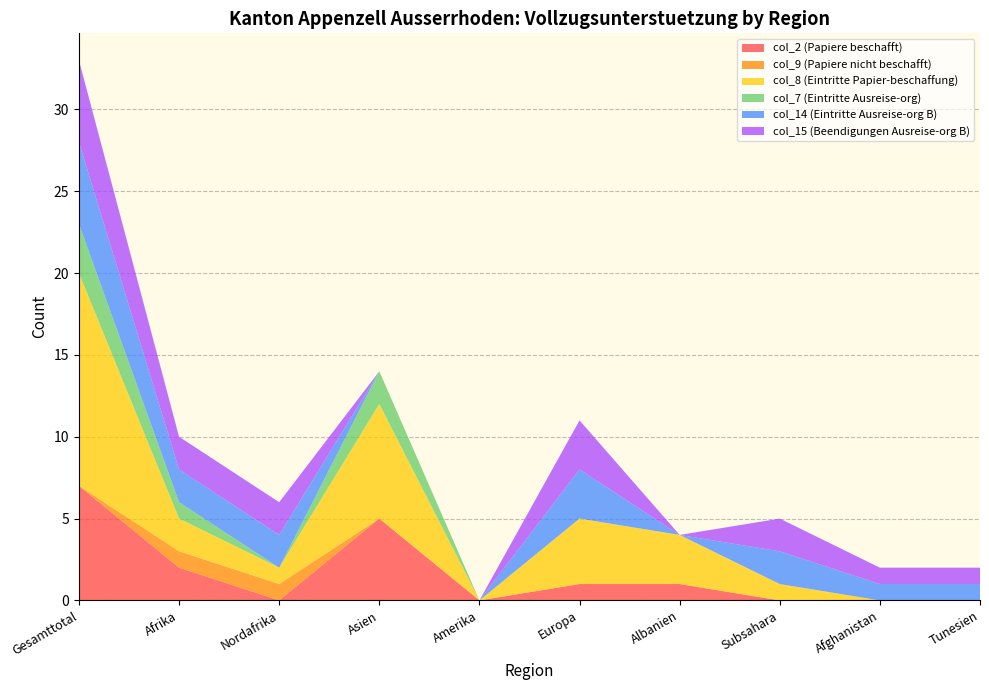

Reading right to left, what are all the values shown in this chart?

col_2 (Papiere beschafft): 0	0	0	1	1	0	5	0	2	7
col_9 (Papiere nicht beschafft): 0	0	0	0	0	0	0	1	1	0
col_8 (Eintritte Papier-beschaffung): 0	0	1	3	4	0	7	1	2	13
col_7 (Eintritte Ausreise-org): 0	0	0	0	0	0	2	0	1	3
col_14 (Eintritte Ausreise-org B): 1	1	2	0	3	0	0	2	2	5
col_15 (Beendigungen Ausreise-org B): 1	1	2	0	3	0	0	2	2	5